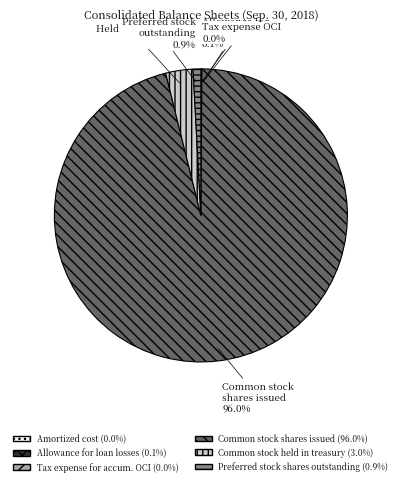

Is there any slice that represents more than half of the pie?

Yes